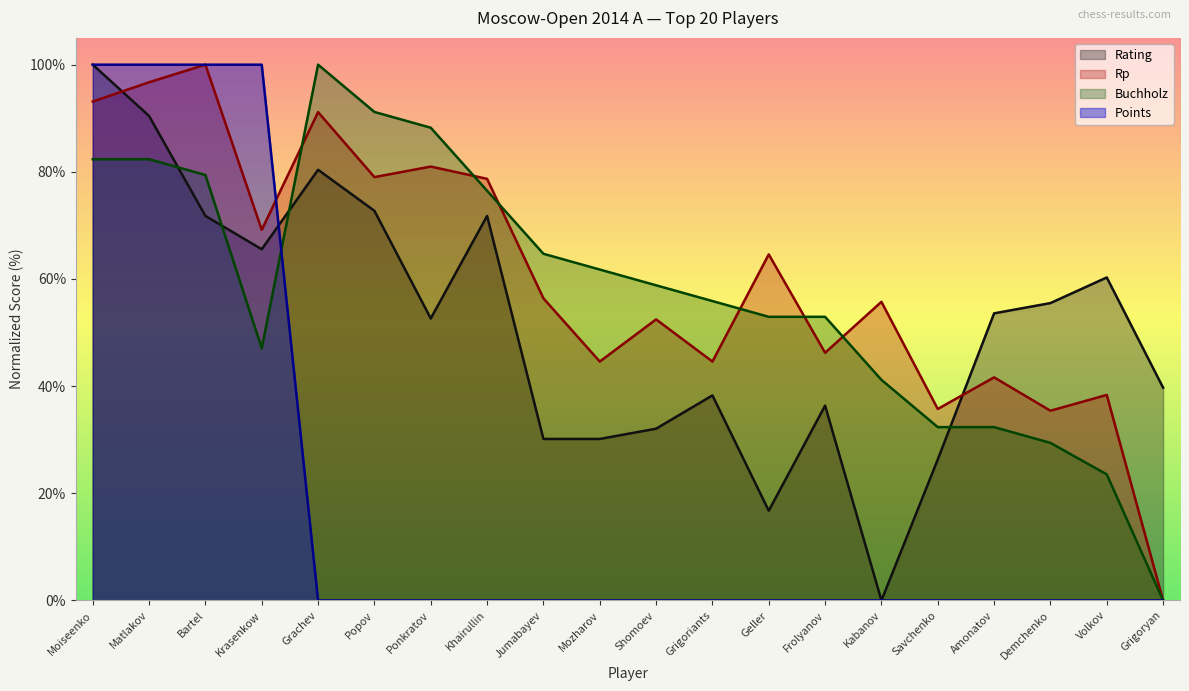

Does the chart have visible grid lines?

No